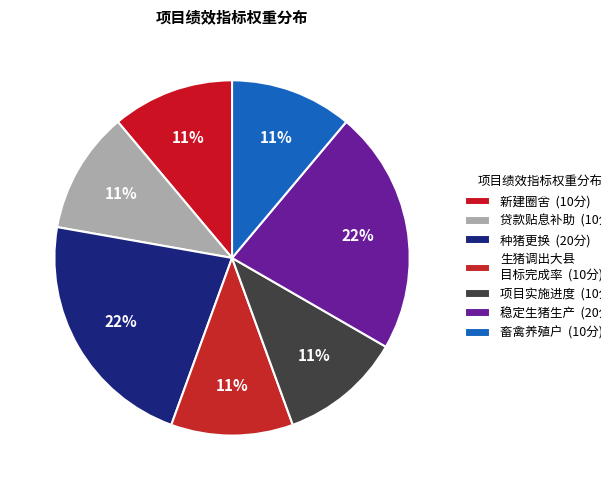

Which category has the biggest portion of the pie?

种猪更换